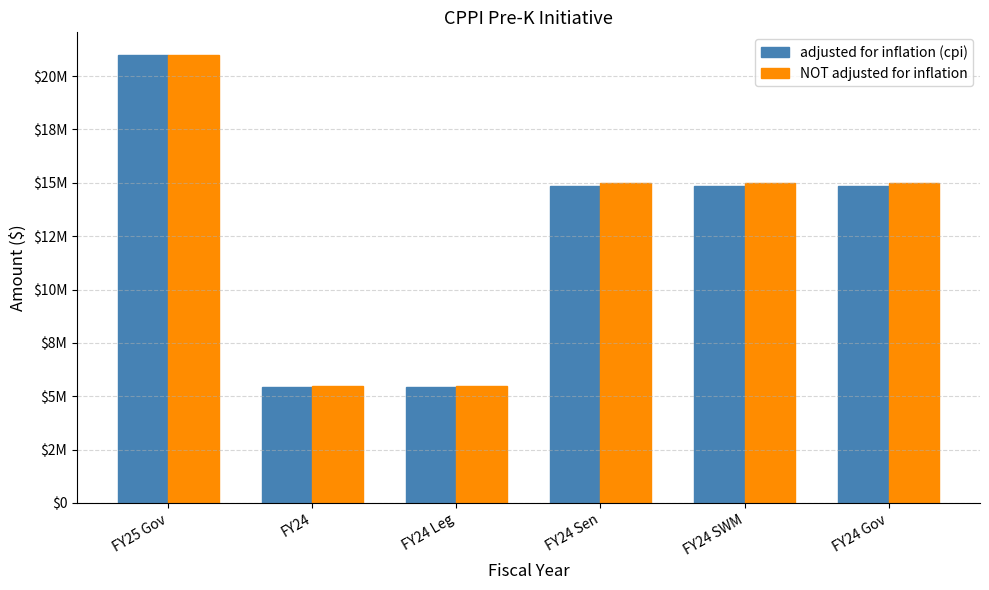

Rank the categories by NOT adjusted for inflation value from highest to lowest.

FY25 Gov, FY24 Sen, FY24 SWM, FY24 Gov, FY24, FY24 Leg